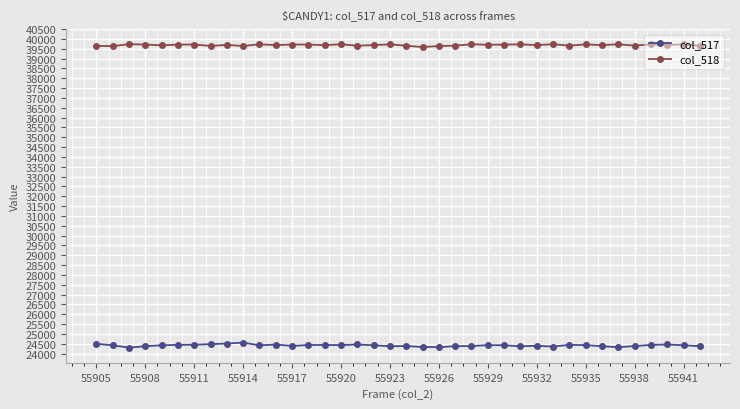

True or false: col_518 has more than 1 interior local peaks.

True